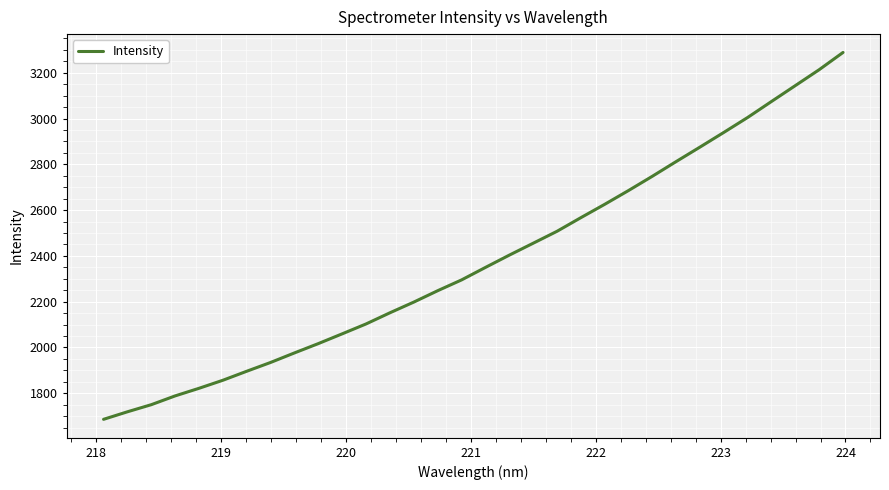

What is the difference between the maximum and minimum values?

1602.8